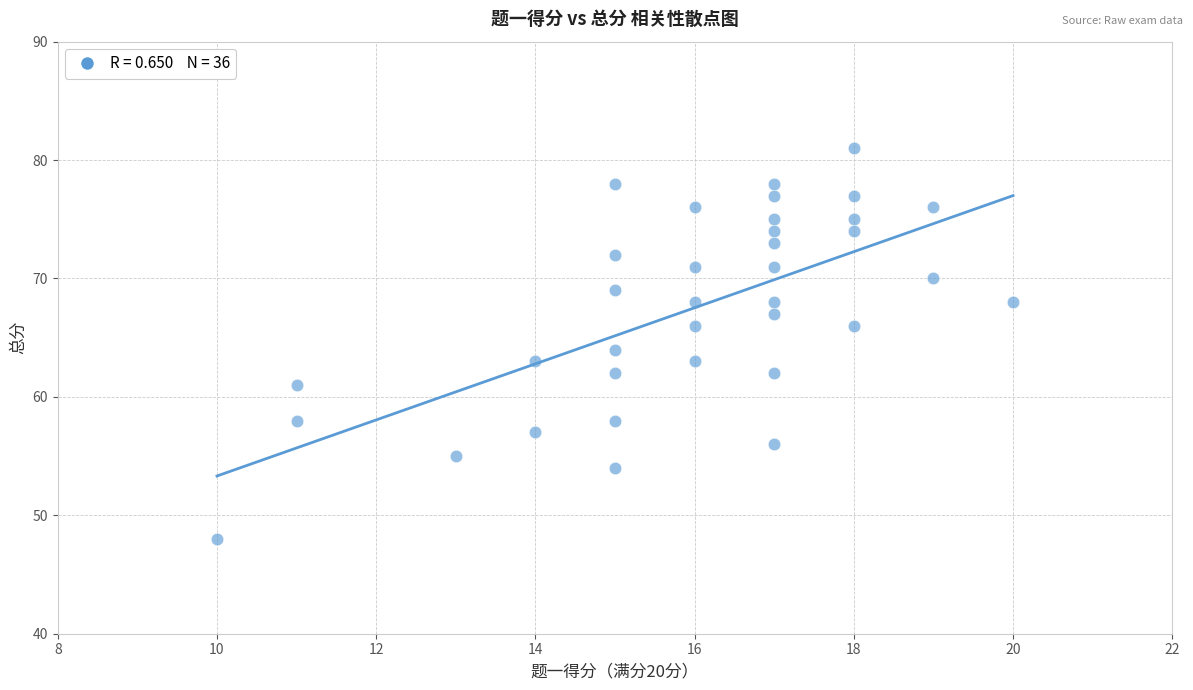

What is the range of X values (max minus min)?

10